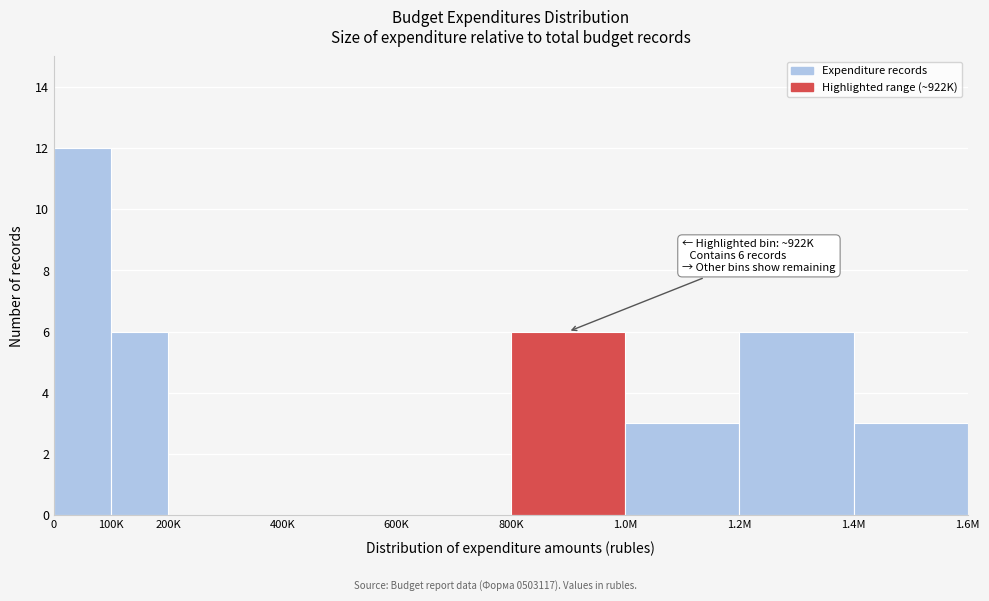

Reading right to left, extract all data points from this chart.

1.4M=3	1.2M=6	1.0M=3	800K=6	600K=0	400K=0	200K=0	100K=6	0=12